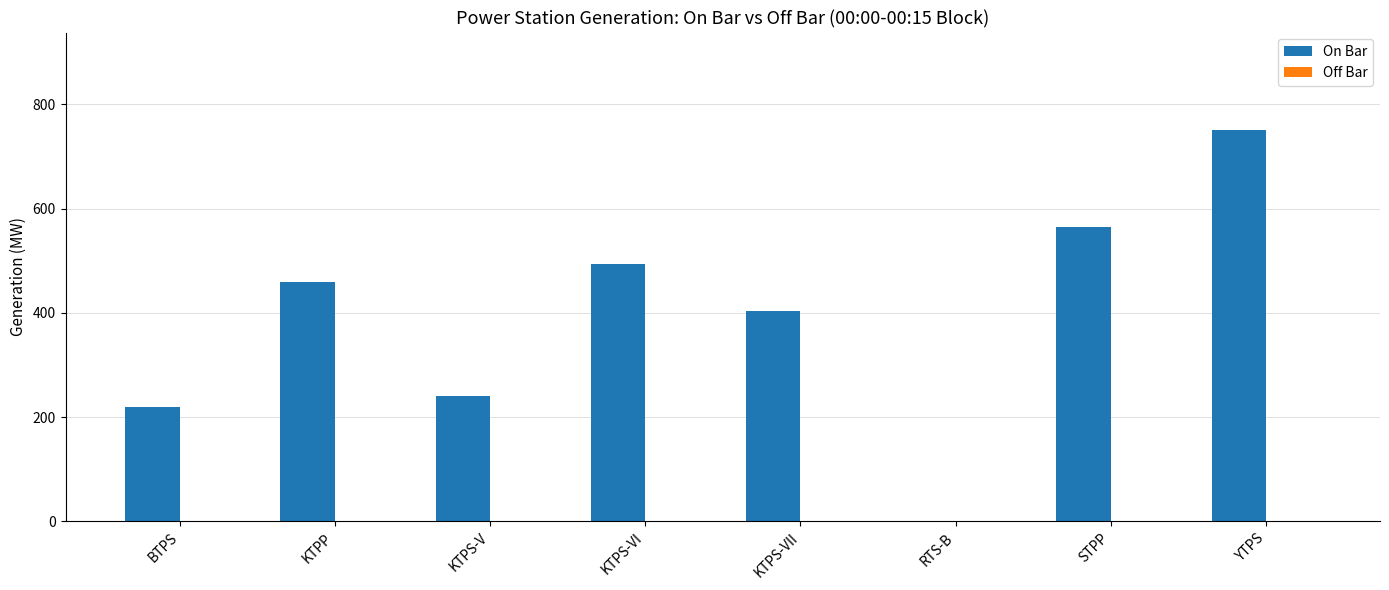

What is the sum of the values at KTPS-VI and BTPS?

714.0